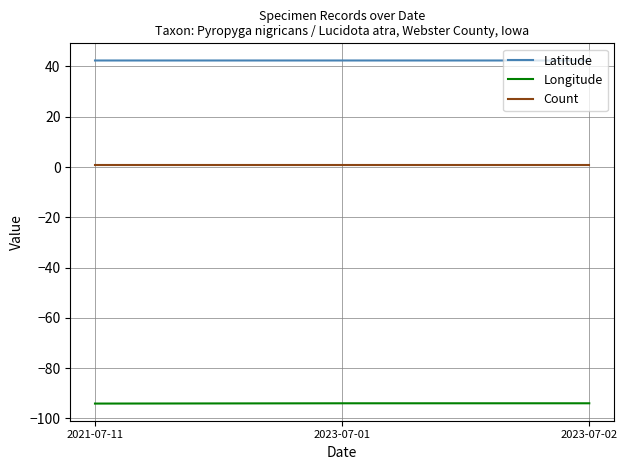

The value of Latitude at 2023-07-02 is 10.0. True or false?

False